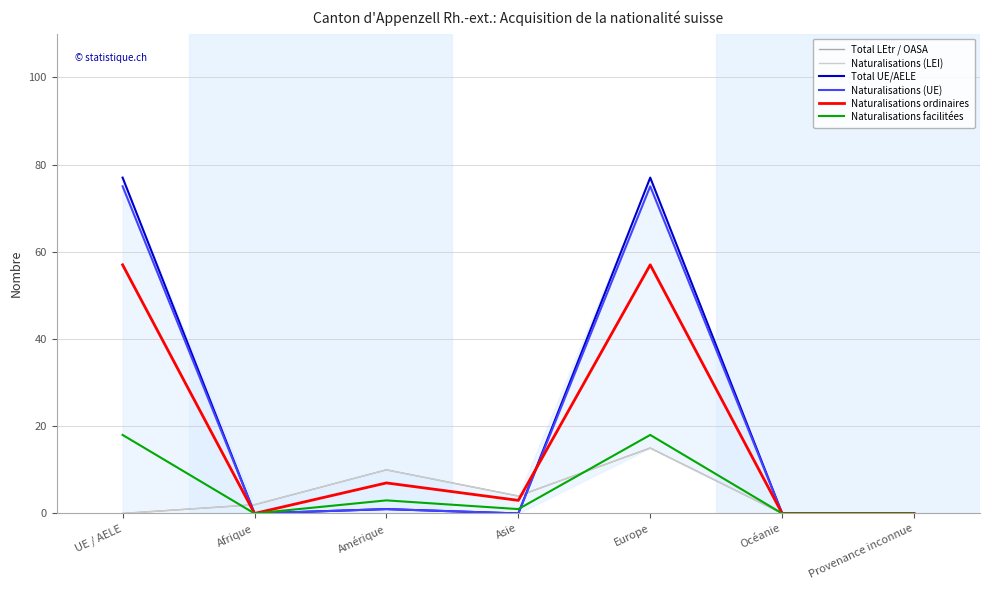

How many lines are shown in the chart?

6